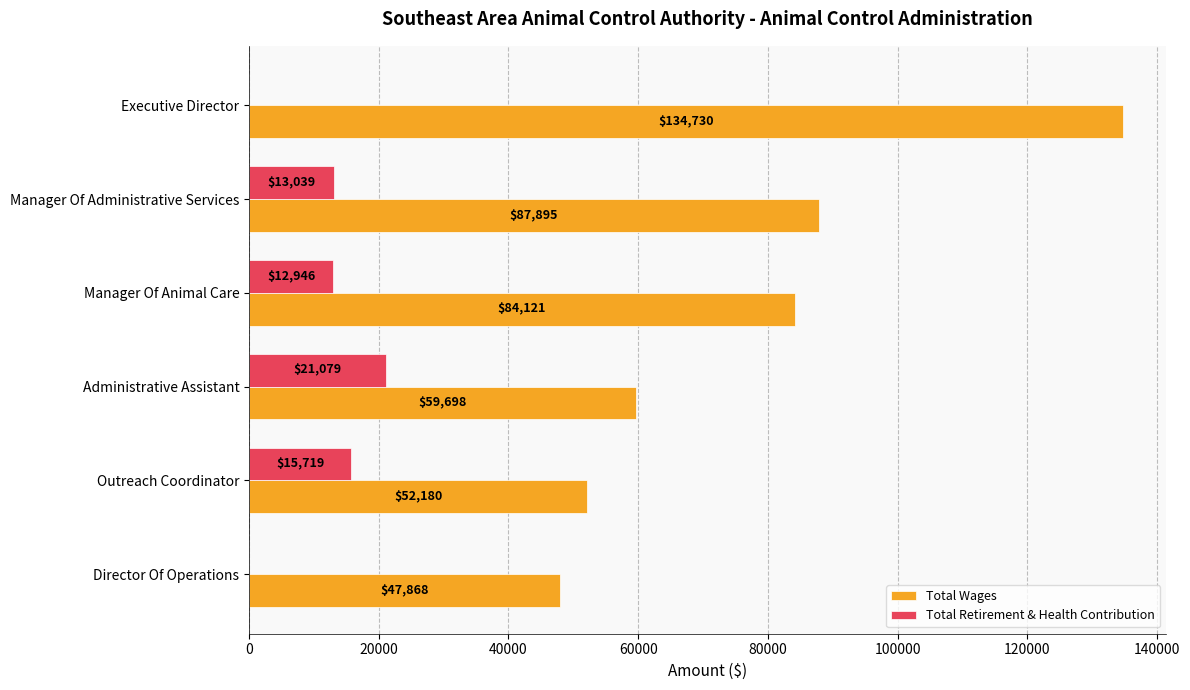

Between Administrative Assistant and Director Of Operations, which series saw the biggest shift?

Total Retirement & Health Contribution